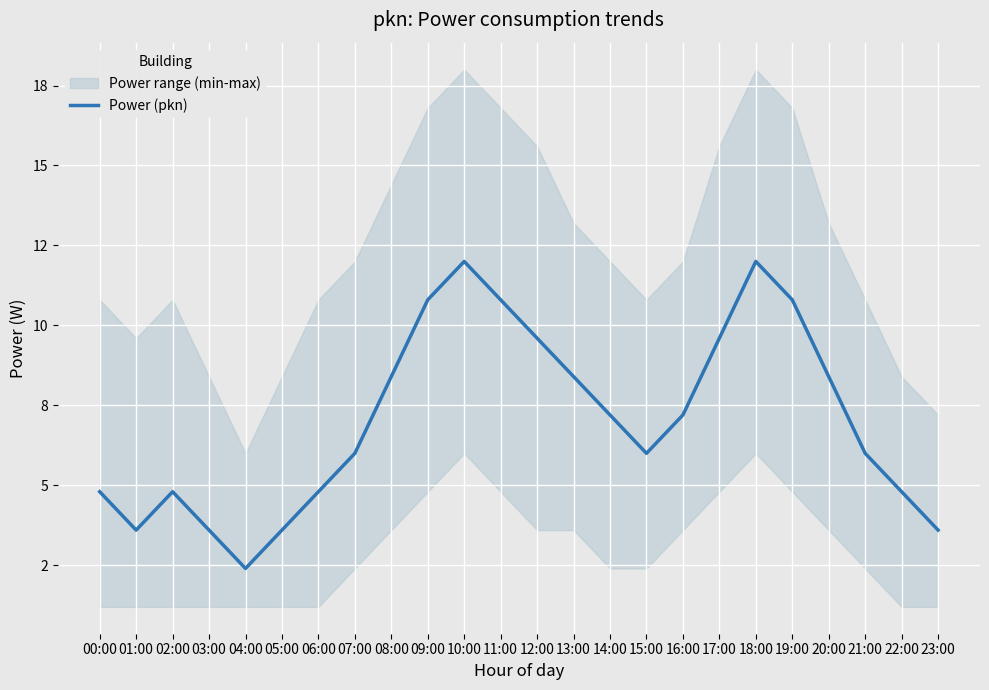

List the labels in order of value, smallest first.

04:00, 01:00, 03:00, 05:00, 23:00, 00:00, 02:00, 06:00, 22:00, 07:00, 15:00, 21:00, 14:00, 16:00, 08:00, 13:00, 20:00, 12:00, 17:00, 09:00, 11:00, 19:00, 10:00, 18:00